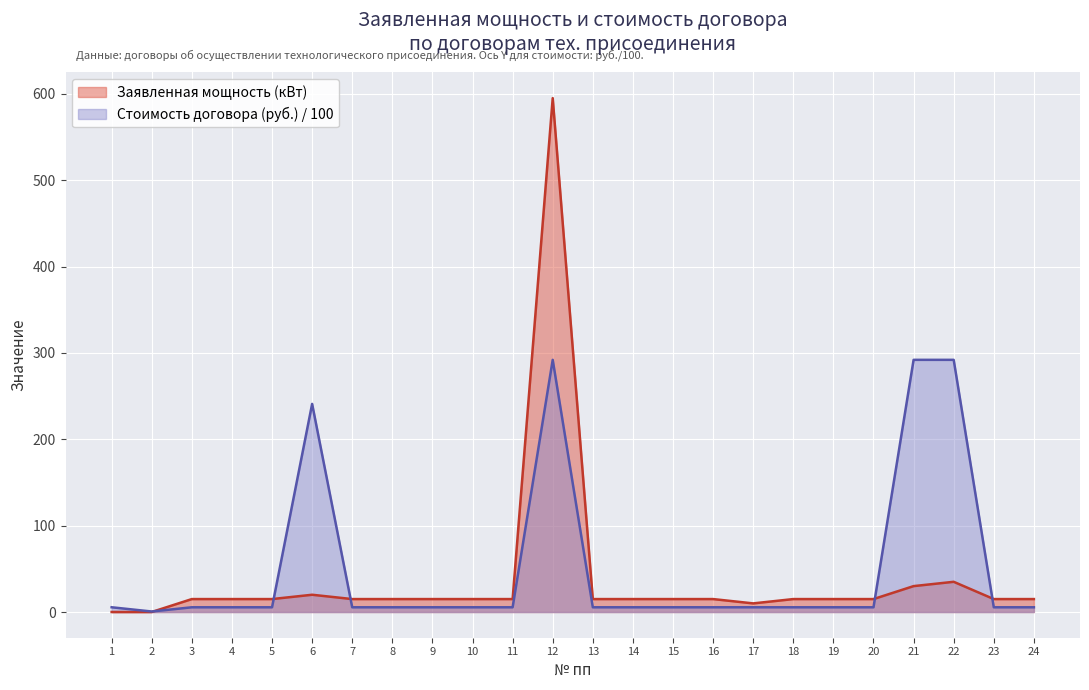

Where does the Стоимость договора (руб.) series first go above 5?

1